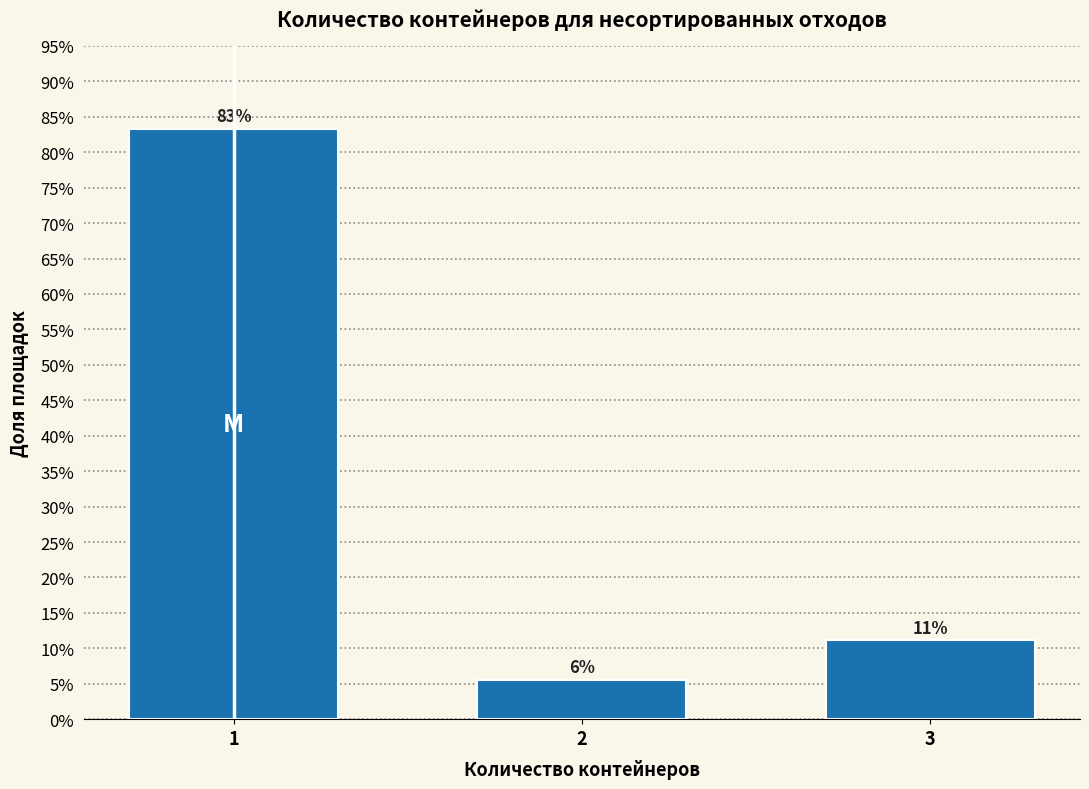

Are the bars horizontal?

No